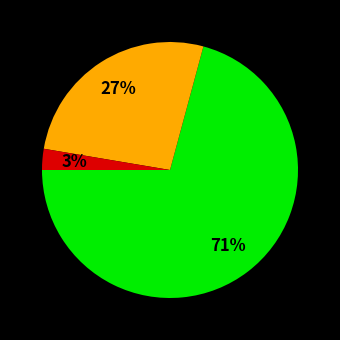

To the nearest percent, what is the average slice percentage?

33%